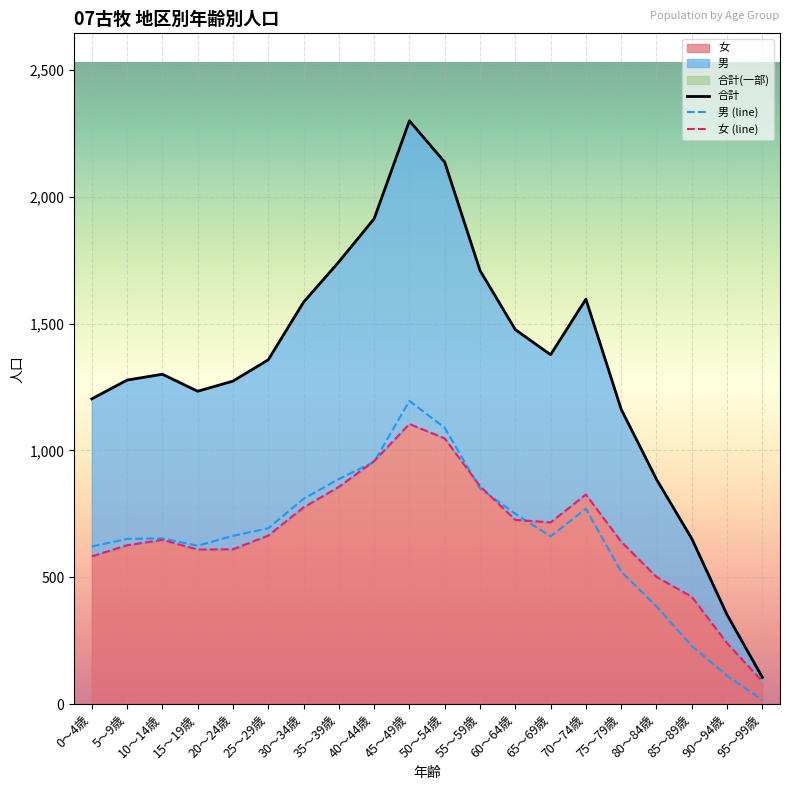

The 合計 series shows 1162 at 75～79歳. True or false?

True